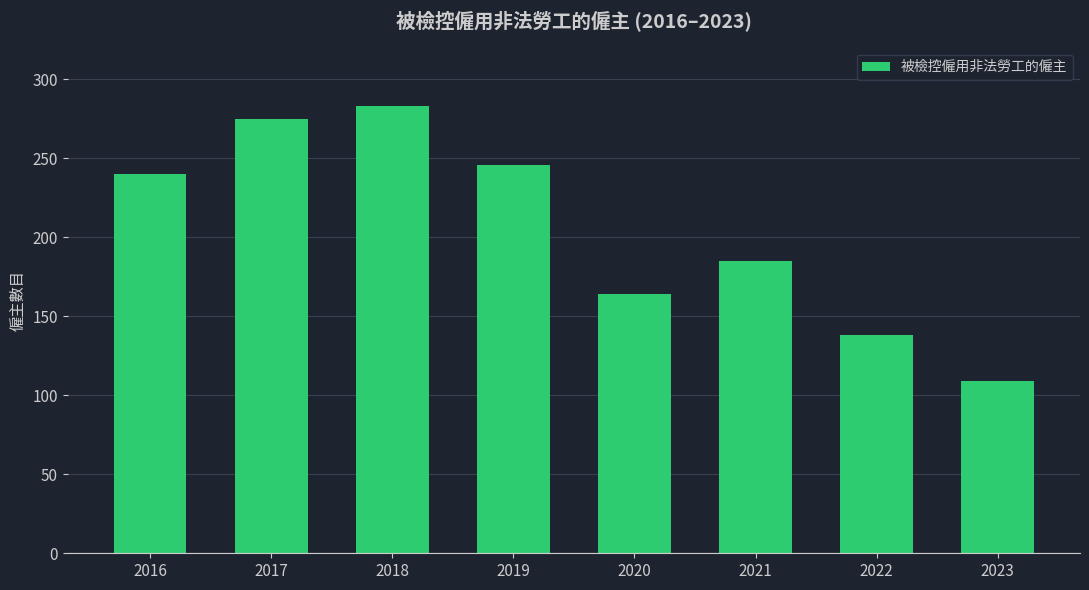

Read the value at 2022, to the nearest 5.

140